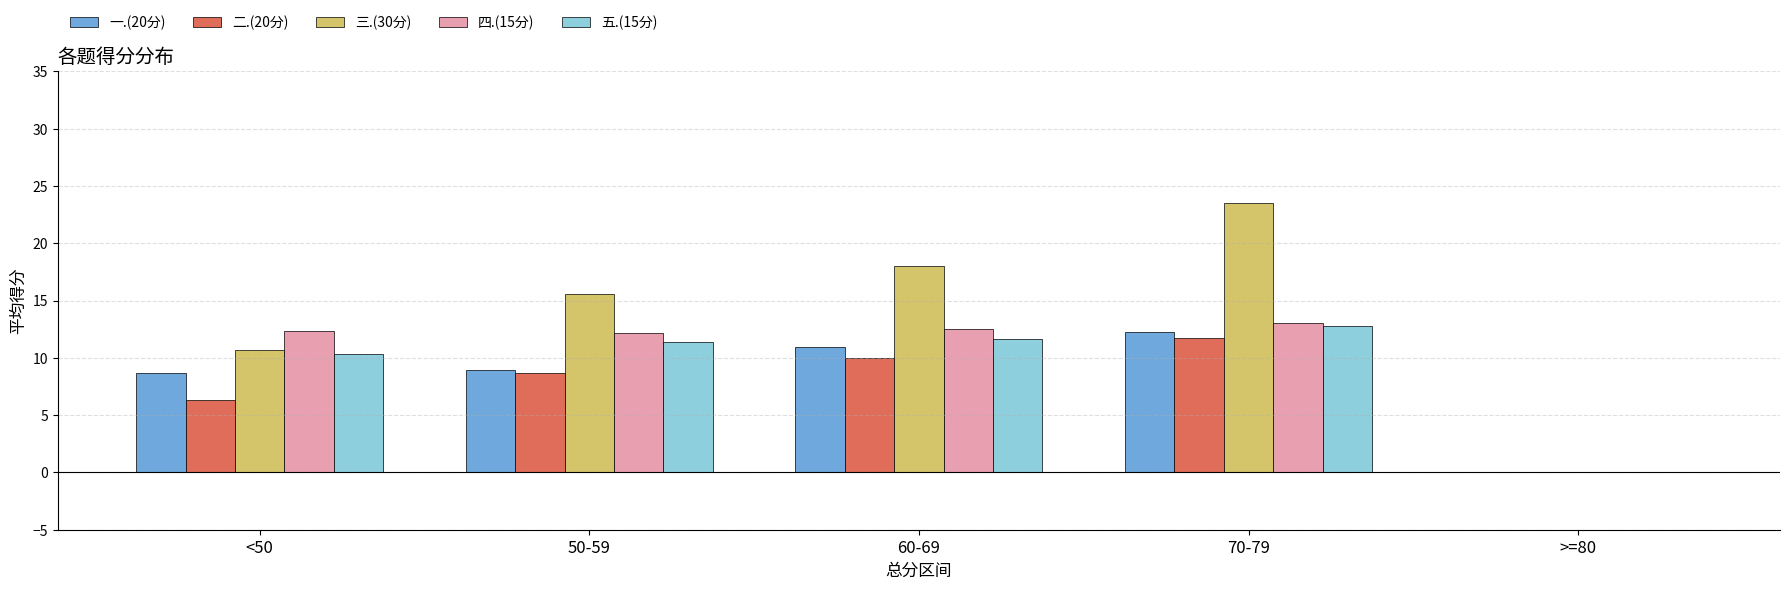

The 一.(20分) series shows 12.2 at 70-79. True or false?

True